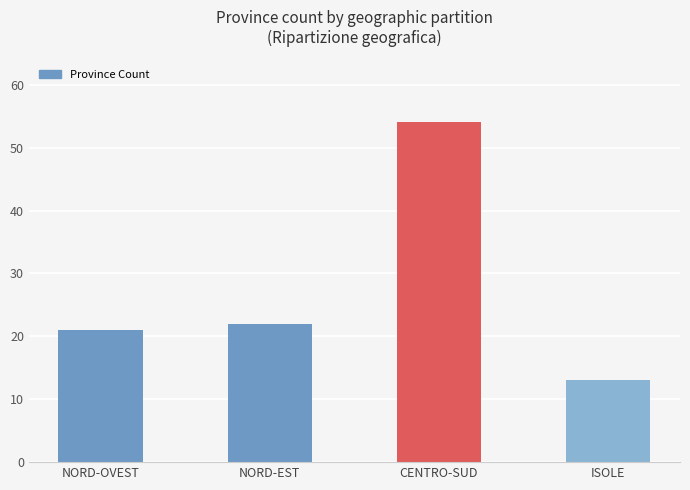

Reading left to right, what are all the values shown in this chart?

NORD-OVEST=21	NORD-EST=22	CENTRO-SUD=54	ISOLE=13